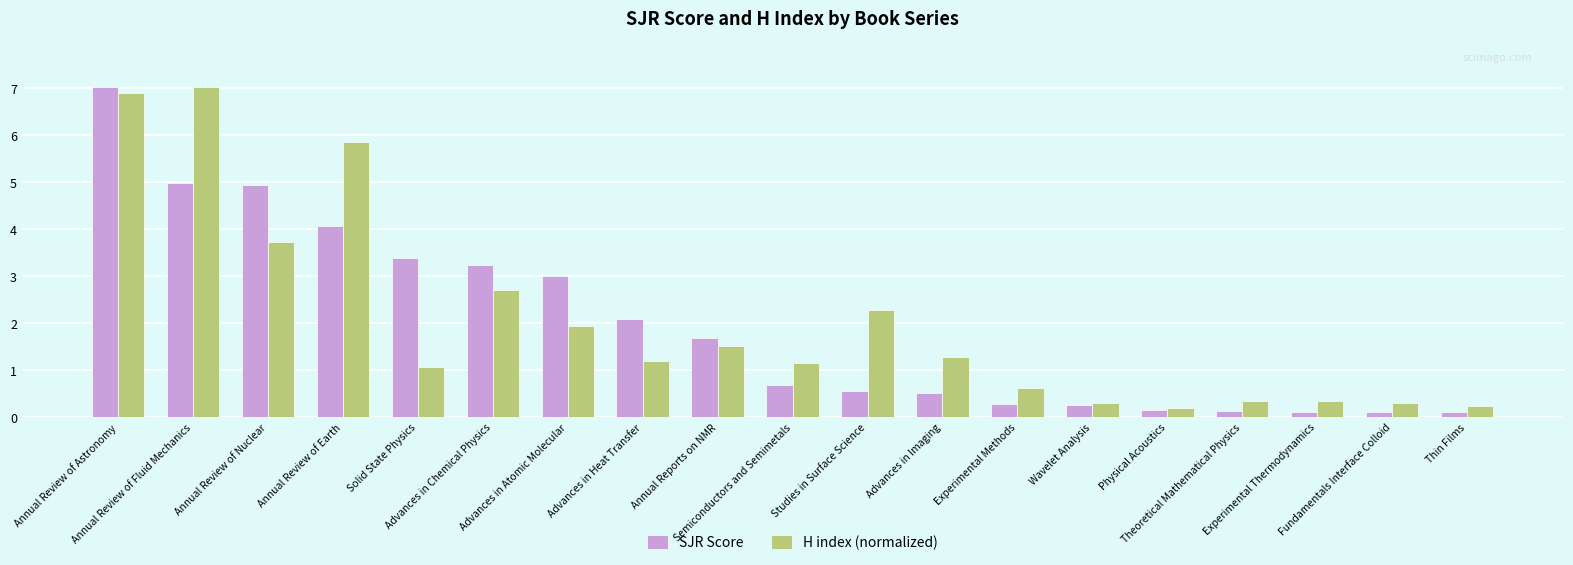

At which category is the sum across all series the highest?

Annual Review of Astronomy